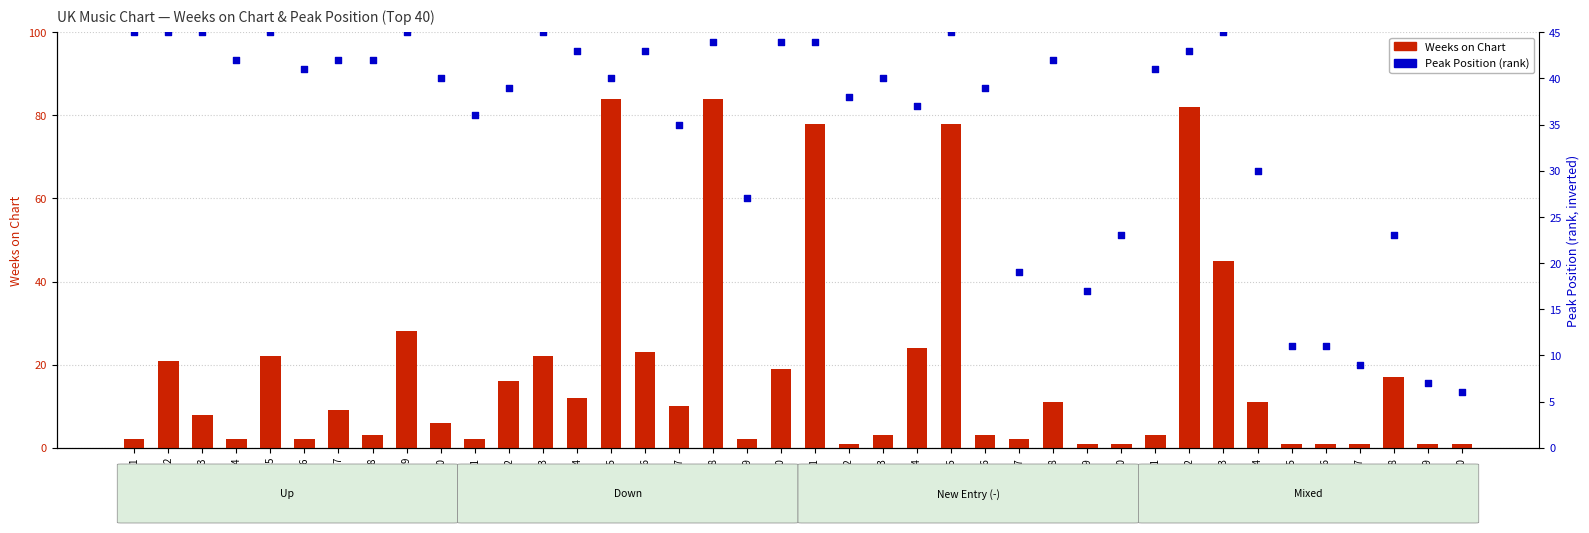

Which series has the widest spread of Y values?

Weeks on Chart